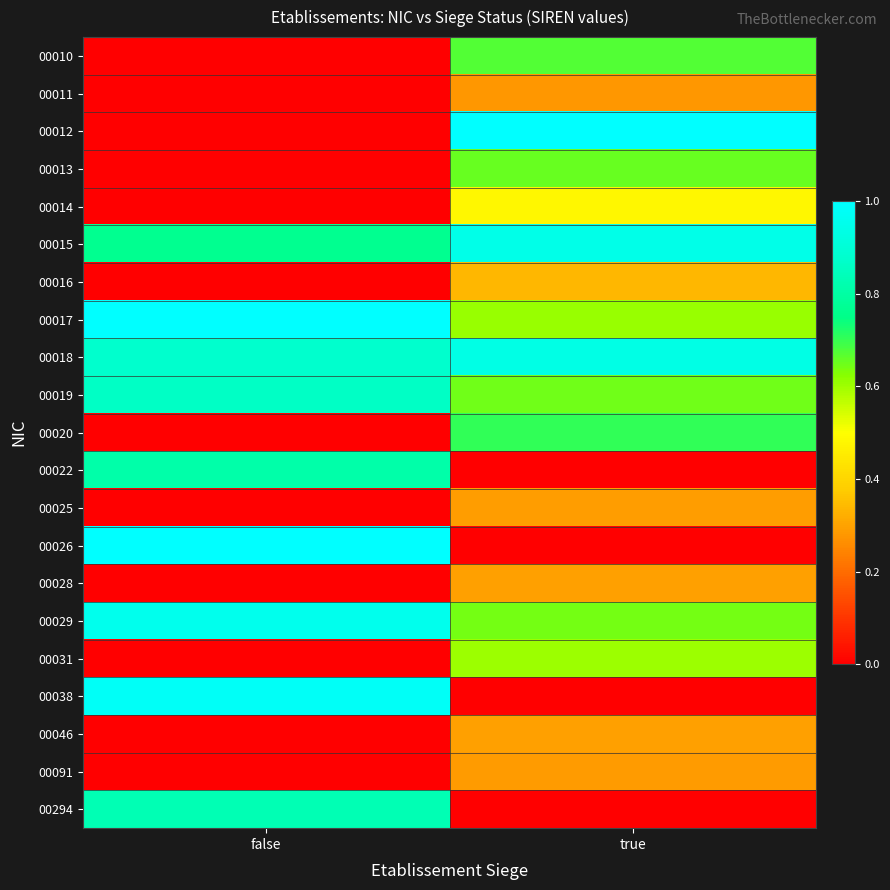

Reading left to right, what are all the values shown in this chart?

00010: false=0.0	true=0.7
00011: false=0.0	true=0.3
00012: false=0.0	true=1.0
00013: false=0.0	true=0.7
00014: false=0.0	true=0.5
00015: false=0.8	true=0.9
00016: false=0.0	true=0.3
00017: false=1.0	true=0.6
00018: false=0.9	true=0.9
00019: false=0.9	true=0.6
00020: false=0.0	true=0.7
00022: false=0.8	true=0.0
00025: false=0.0	true=0.3
00026: false=1.0	true=0.0
00028: false=0.0	true=0.3
00029: false=1.0	true=0.6
00031: false=0.0	true=0.6
00038: false=1.0	true=0.0
00046: false=0.0	true=0.3
00091: false=0.0	true=0.3
00294: false=0.8	true=0.0